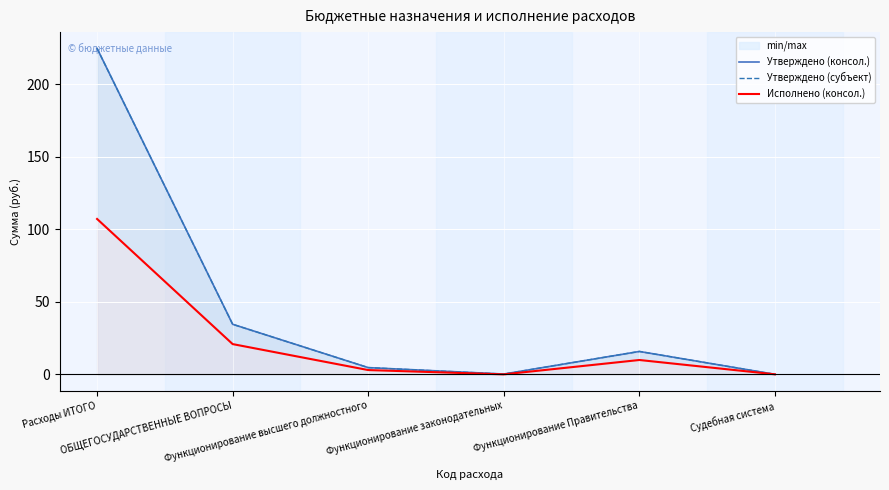

Is it true that Утверждено (консол. бюджет) equals 1.5 at Функционирование высшего должностного?

False